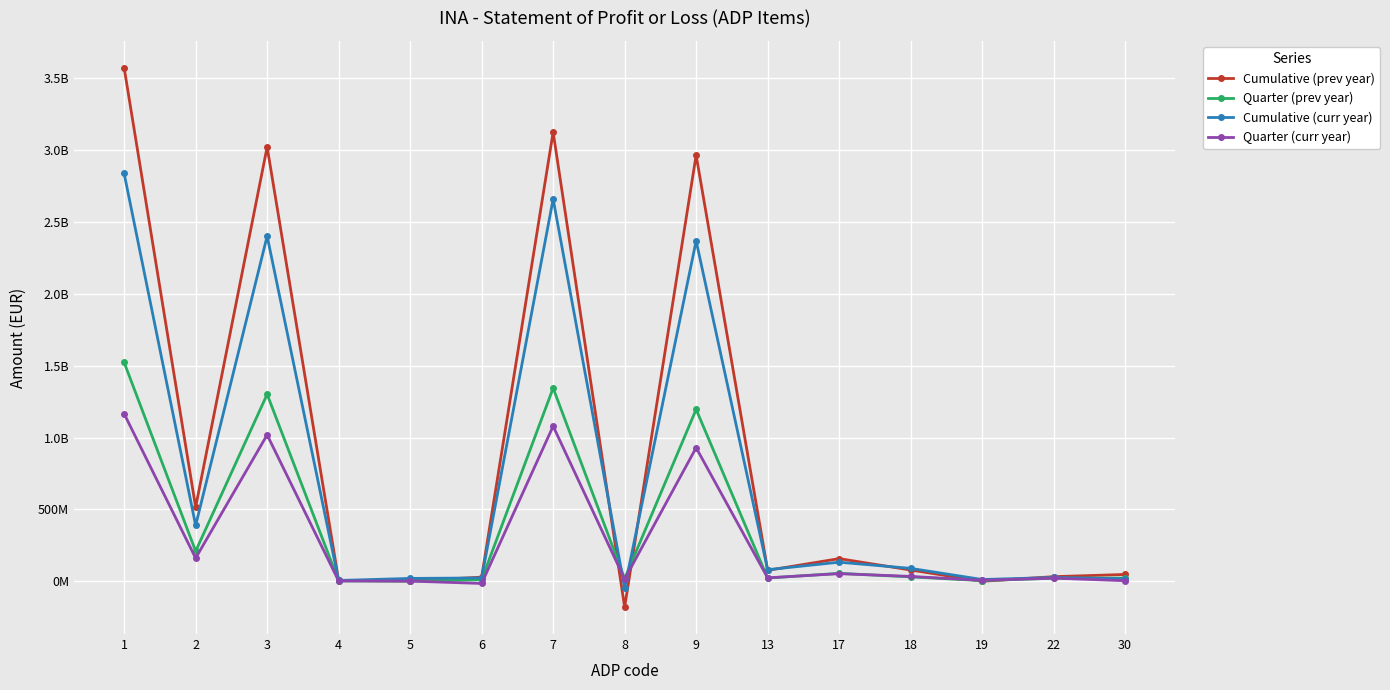

How many intersections are there between Cumulative (prev year) and Cumulative (curr year)?

8